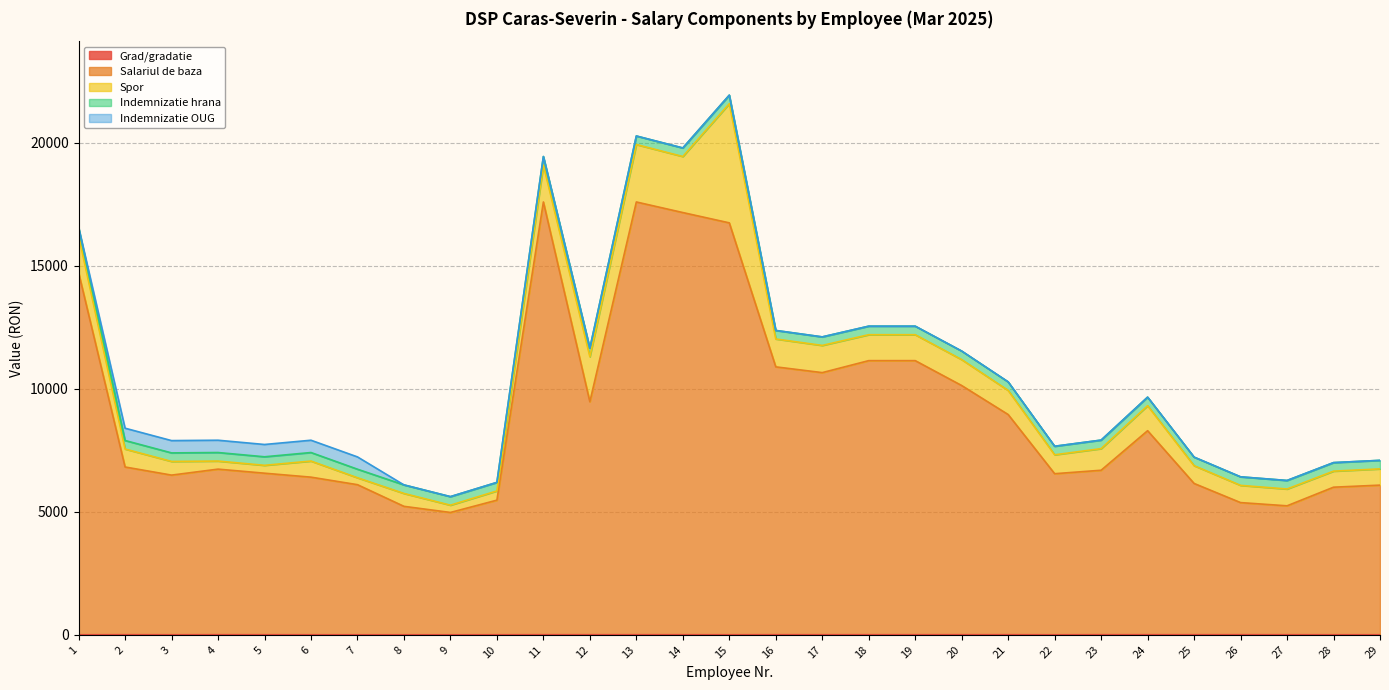

At 20, list the series in order from smallest to largest.

Indemnizatie OUG, Grad/gradatie, Indemnizatie hrana, Spor, Salariul de baza